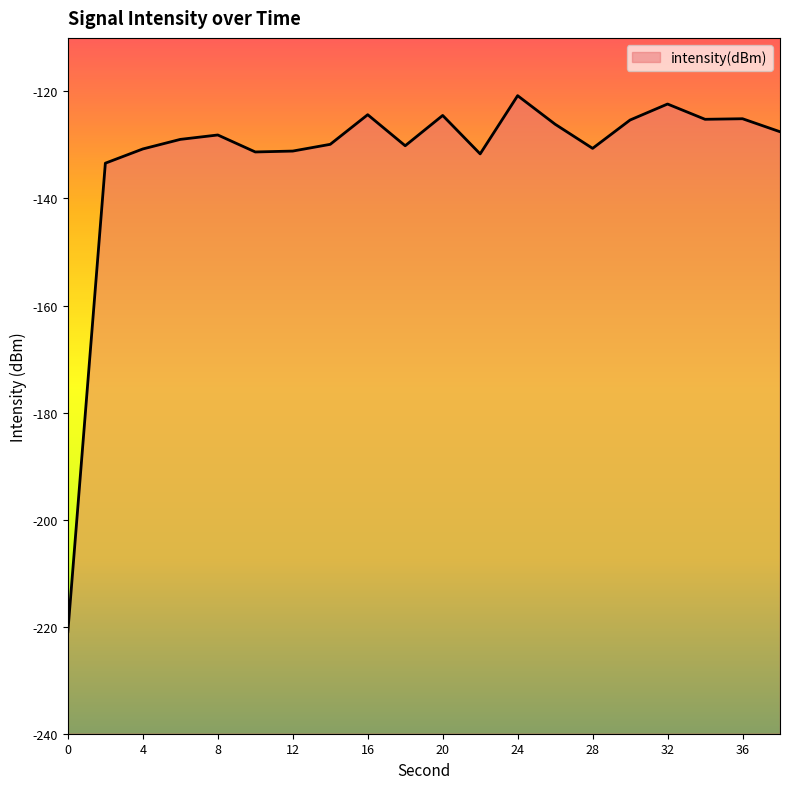

Rank the categories by value from highest to lowest.

24, 32, 16, 20, 36, 34, 30, 26, 38, 8, 6, 14, 18, 28, 4, 12, 10, 22, 2, 0